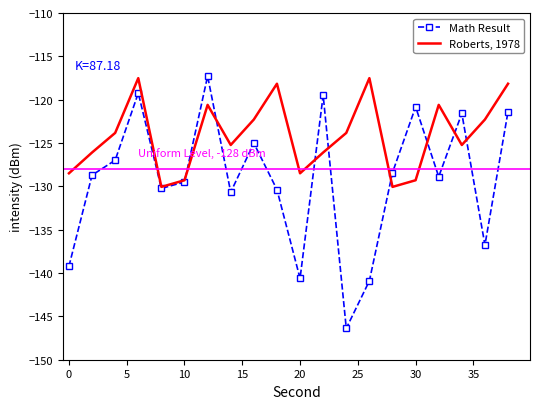

Which series has the largest range (max minus min)?

Math Result